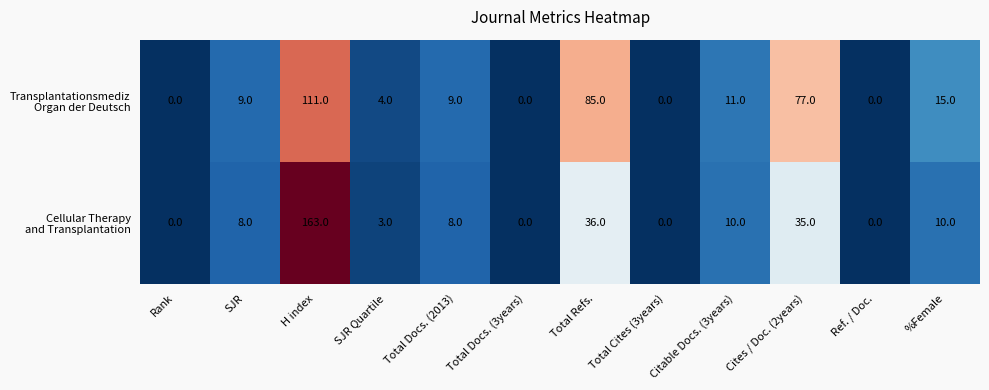

What is the maximum value shown in the chart?

163